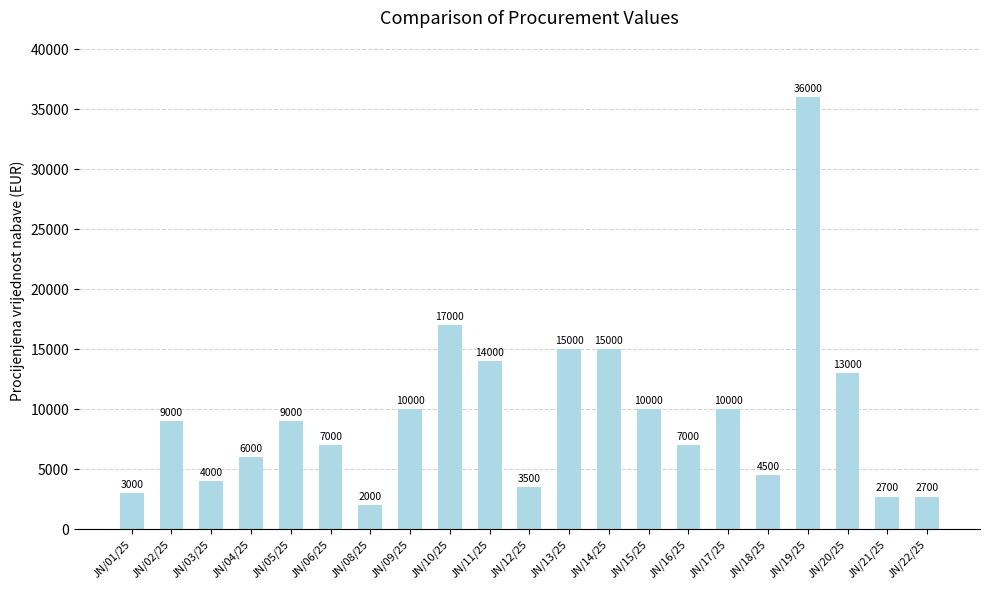

Reading right to left, what are all the values shown in this chart?

JN/22/25=2700	JN/21/25=2700	JN/20/25=13000	JN/19/25=36000	JN/18/25=4500	JN/17/25=10000	JN/16/25=7000	JN/15/25=10000	JN/14/25=15000	JN/13/25=15000	JN/12/25=3500	JN/11/25=14000	JN/10/25=17000	JN/09/25=10000	JN/08/25=2000	JN/06/25=7000	JN/05/25=9000	JN/04/25=6000	JN/03/25=4000	JN/02/25=9000	JN/01/25=3000